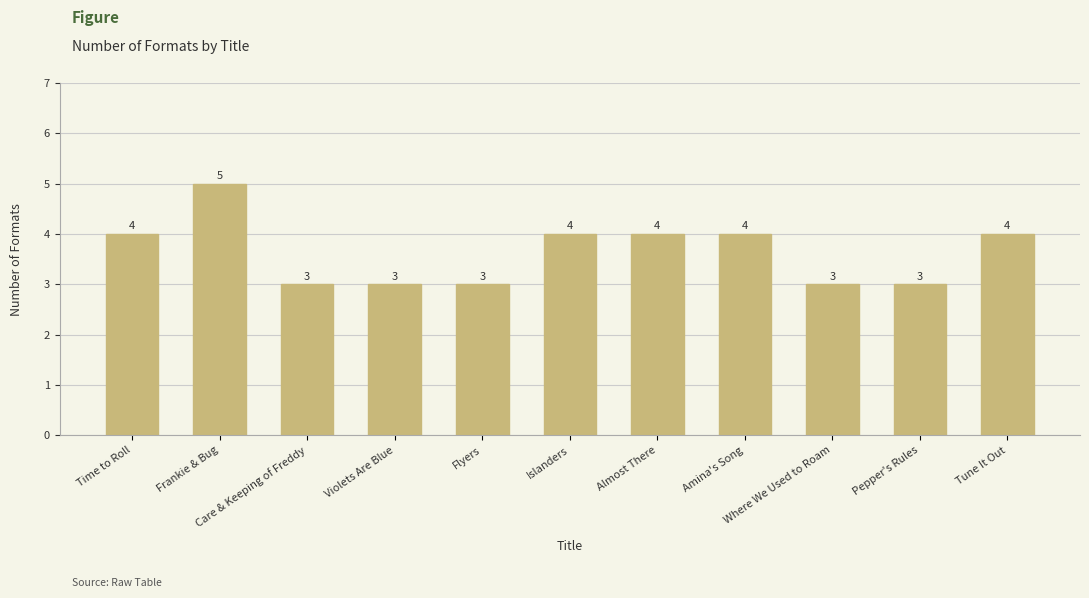

Reading left to right, list all the values displayed in this chart.

4	5	3	3	3	4	4	4	3	3	4